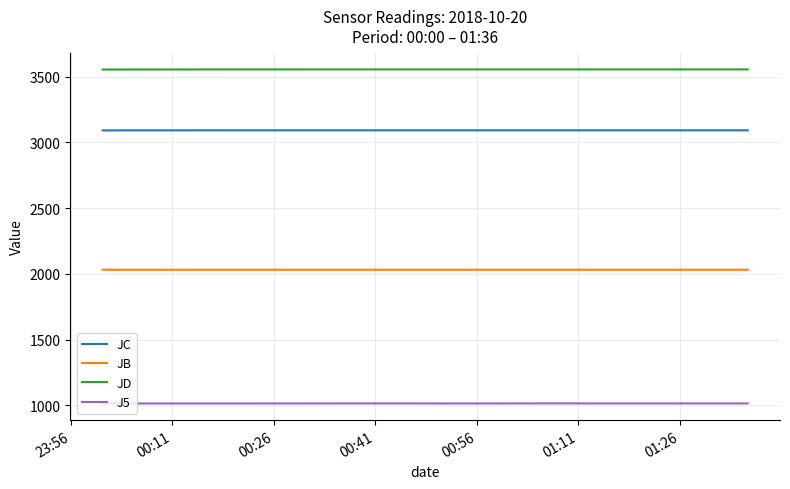

True or false: JB and JC intersect in this chart.

False